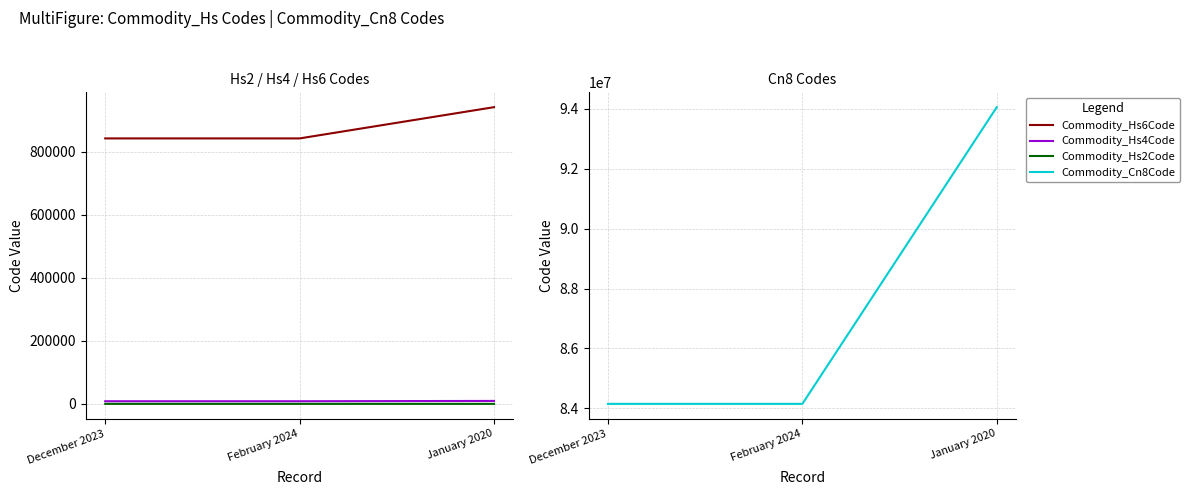

Rank the series at February 2024 from highest to lowest value.

Commodity_Cn8Code, Commodity_Hs6Code, Commodity_Hs4Code, Commodity_Hs2Code